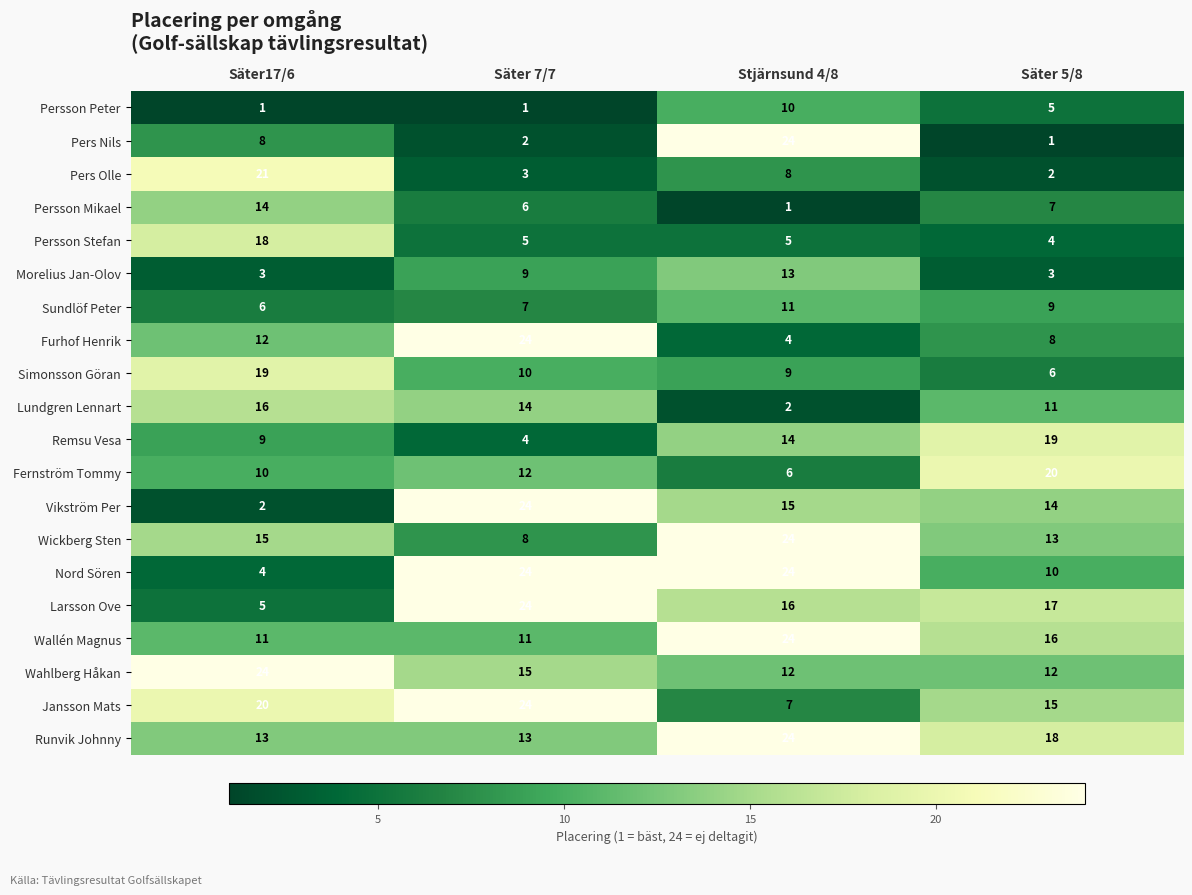

Which series has the largest total across all categories?

Runvik Johnny